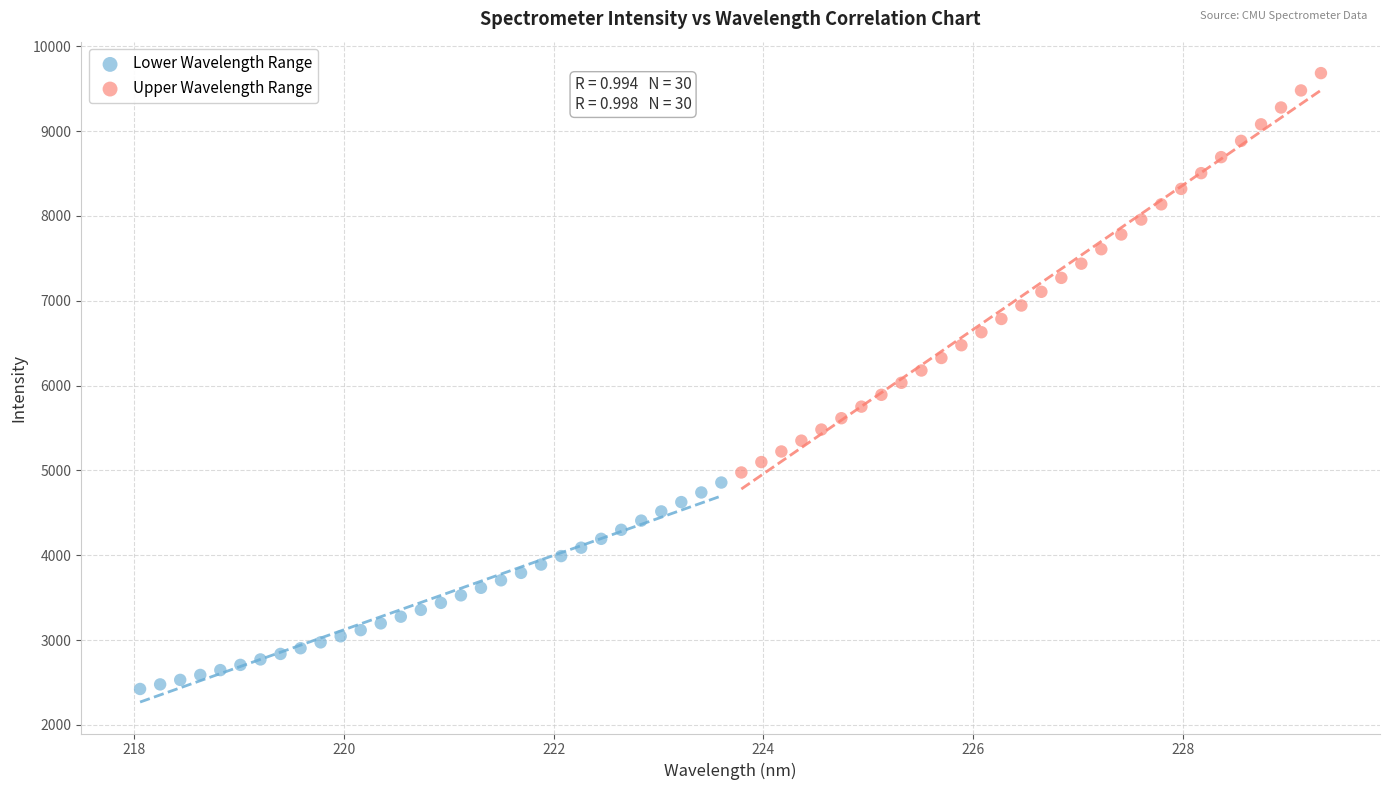

Which series has the widest spread of Y values?

Upper Wavelength Range